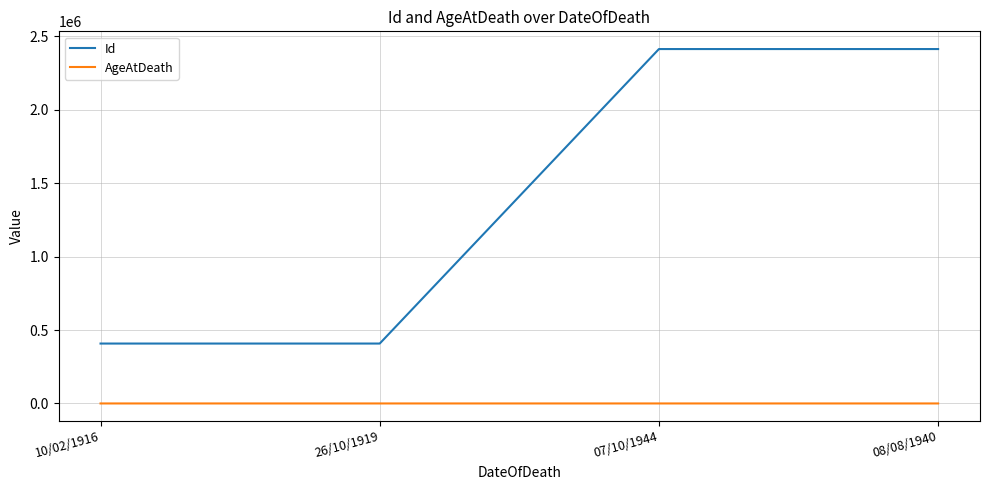

What is the difference between the Id values at 10/02/1916 and 08/08/1940?

2006139